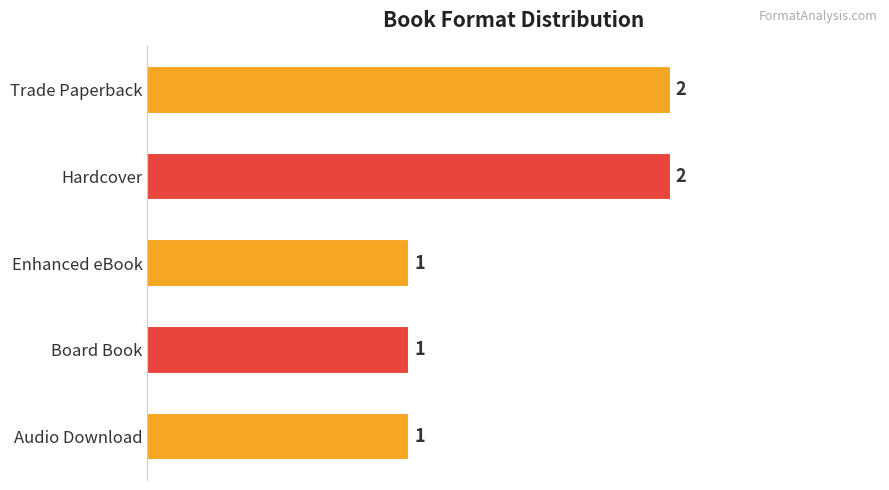

Which has a higher value, Audio Download or Trade Paperback?

Trade Paperback